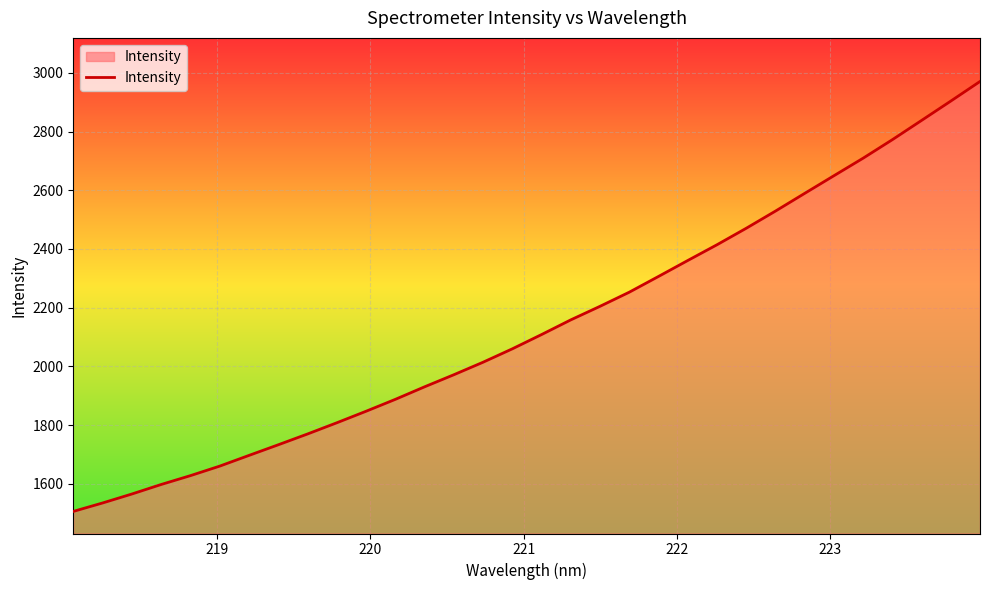

What is the minimum value shown in the chart?

1505.5